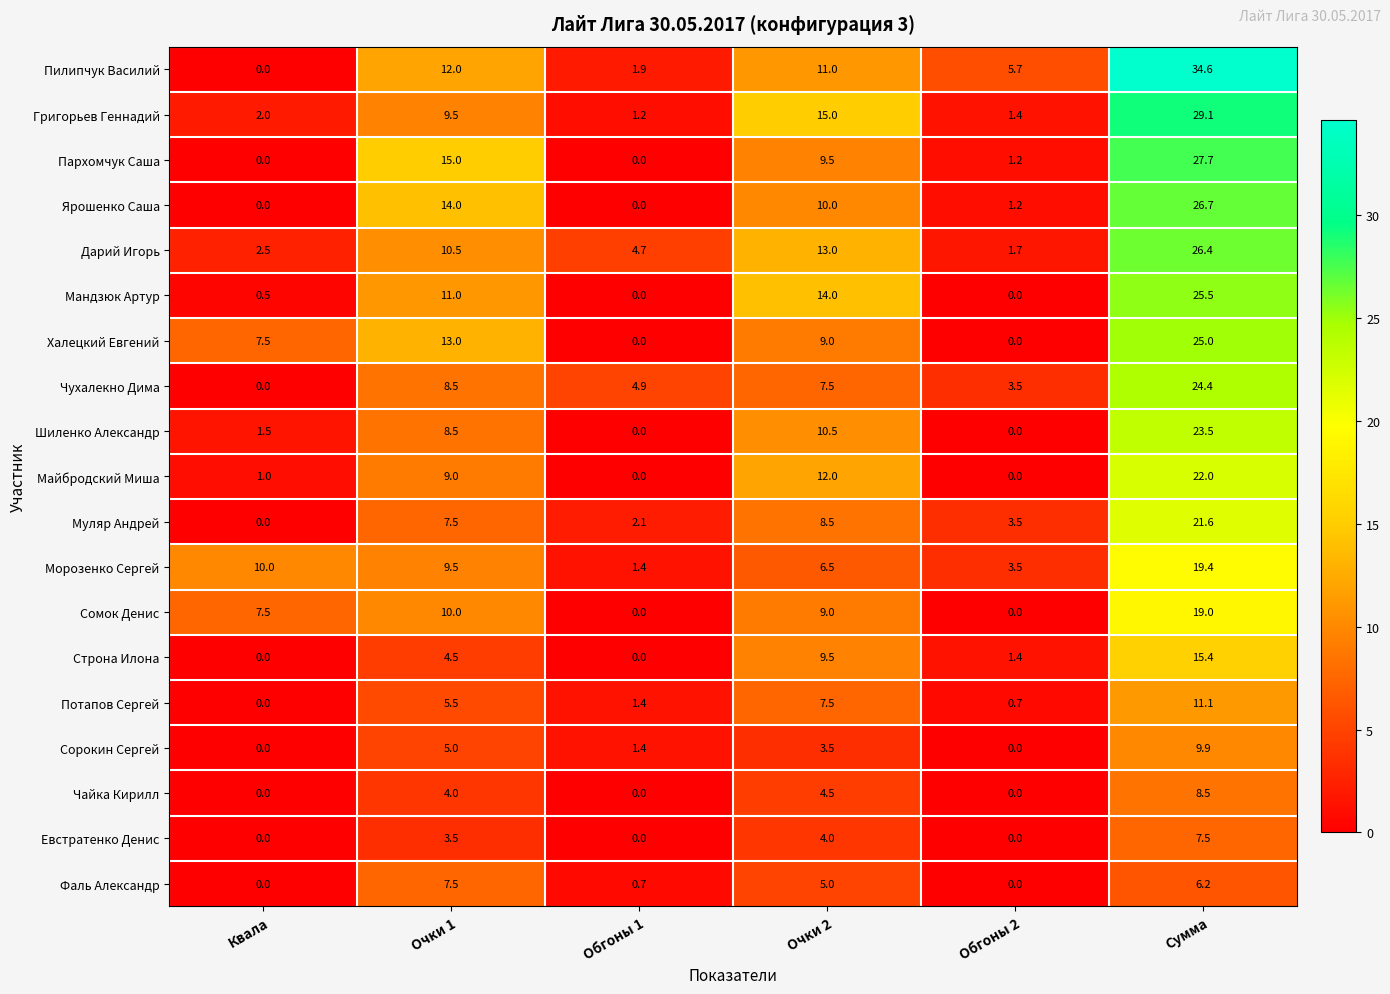

What is the total value across all series at Очки 2?

169.5